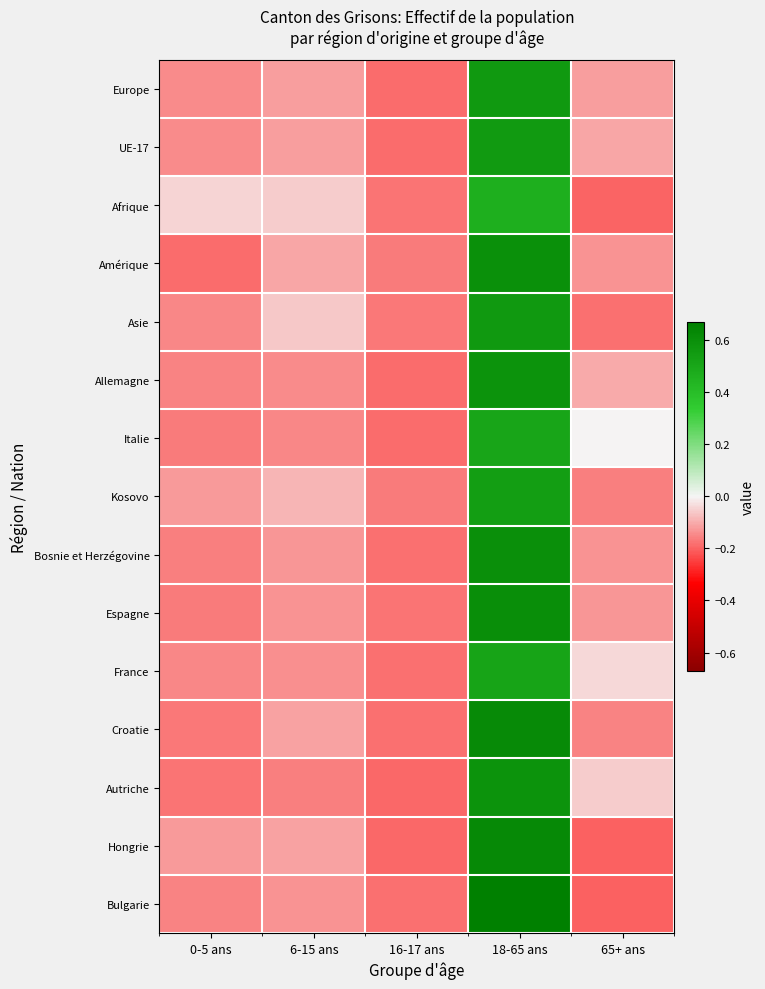

Reading right to left, extract all data points from this chart.

Europe: 65+ ans=-0.1	18-65 ans=0.6	16-17 ans=-0.2	6-15 ans=-0.1	0-5 ans=-0.1
UE-17: 65+ ans=-0.1	18-65 ans=0.6	16-17 ans=-0.2	6-15 ans=-0.1	0-5 ans=-0.1
Afrique: 65+ ans=-0.2	18-65 ans=0.5	16-17 ans=-0.2	6-15 ans=-0.1	0-5 ans=-0.0
Amérique: 65+ ans=-0.1	18-65 ans=0.6	16-17 ans=-0.2	6-15 ans=-0.1	0-5 ans=-0.2
Asie: 65+ ans=-0.2	18-65 ans=0.6	16-17 ans=-0.2	6-15 ans=-0.1	0-5 ans=-0.2
Allemagne: 65+ ans=-0.1	18-65 ans=0.6	16-17 ans=-0.2	6-15 ans=-0.1	0-5 ans=-0.2
Italie: 65+ ans=-0.0	18-65 ans=0.5	16-17 ans=-0.2	6-15 ans=-0.1	0-5 ans=-0.2
Kosovo: 65+ ans=-0.2	18-65 ans=0.5	16-17 ans=-0.2	6-15 ans=-0.1	0-5 ans=-0.1
Bosnie et Herzégovine: 65+ ans=-0.1	18-65 ans=0.6	16-17 ans=-0.2	6-15 ans=-0.1	0-5 ans=-0.2
Espagne: 65+ ans=-0.1	18-65 ans=0.6	16-17 ans=-0.2	6-15 ans=-0.1	0-5 ans=-0.2
France: 65+ ans=-0.0	18-65 ans=0.5	16-17 ans=-0.2	6-15 ans=-0.1	0-5 ans=-0.2
Croatie: 65+ ans=-0.2	18-65 ans=0.6	16-17 ans=-0.2	6-15 ans=-0.1	0-5 ans=-0.2
Autriche: 65+ ans=-0.1	18-65 ans=0.6	16-17 ans=-0.2	6-15 ans=-0.2	0-5 ans=-0.2
Hongrie: 65+ ans=-0.2	18-65 ans=0.6	16-17 ans=-0.2	6-15 ans=-0.1	0-5 ans=-0.1
Bulgarie: 65+ ans=-0.2	18-65 ans=0.7	16-17 ans=-0.2	6-15 ans=-0.1	0-5 ans=-0.2